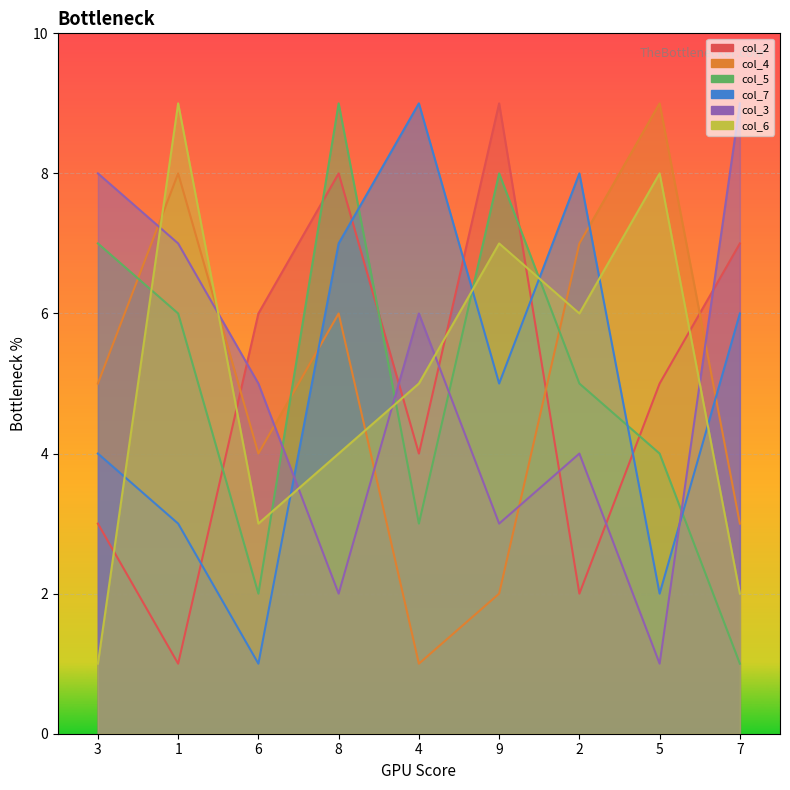

How many interior local peaks does the col_7 series have?

2